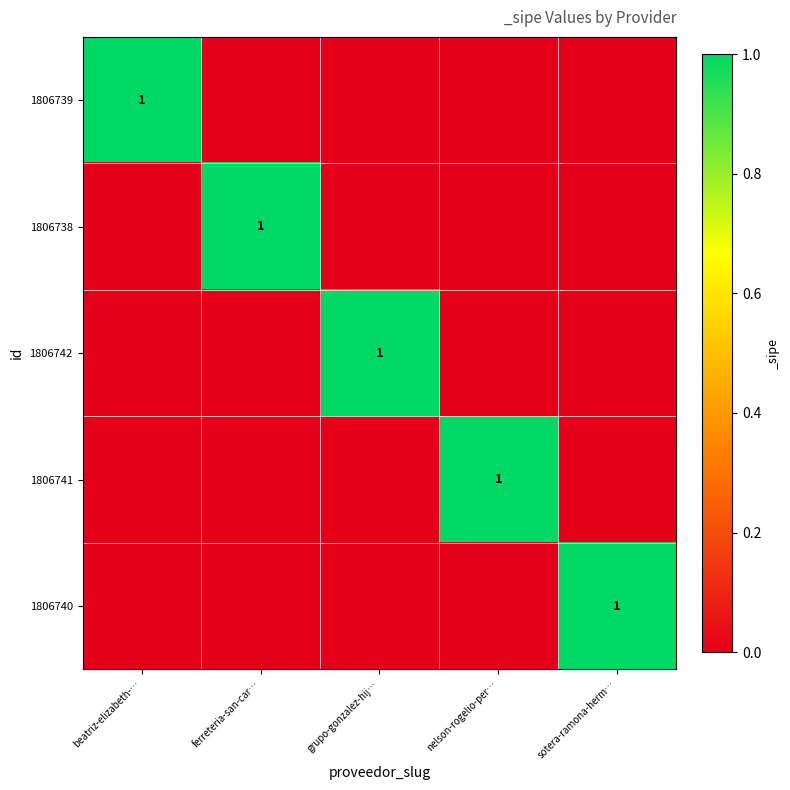

The 1806738 series shows 1 at ferreteria-san-car…. True or false?

True